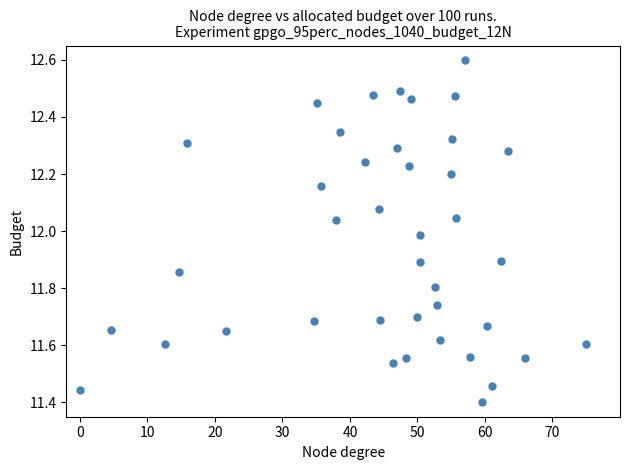

What is the range of X values (max minus min)?

75.0